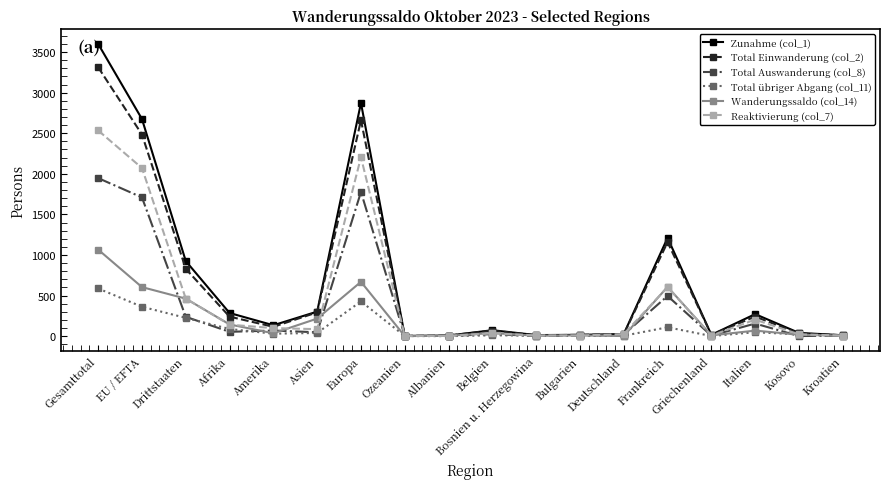

Is it true that Total übriger Abgang (col_11) equals 428 at Europa?

True